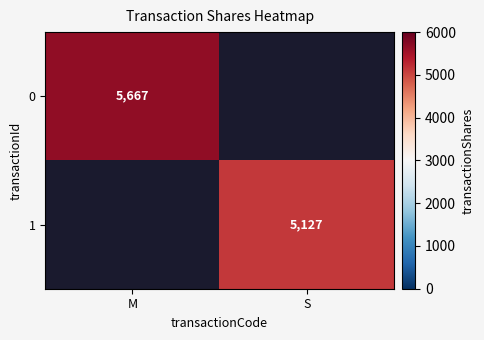

Is it true that 1 equals 5127 at S?

True